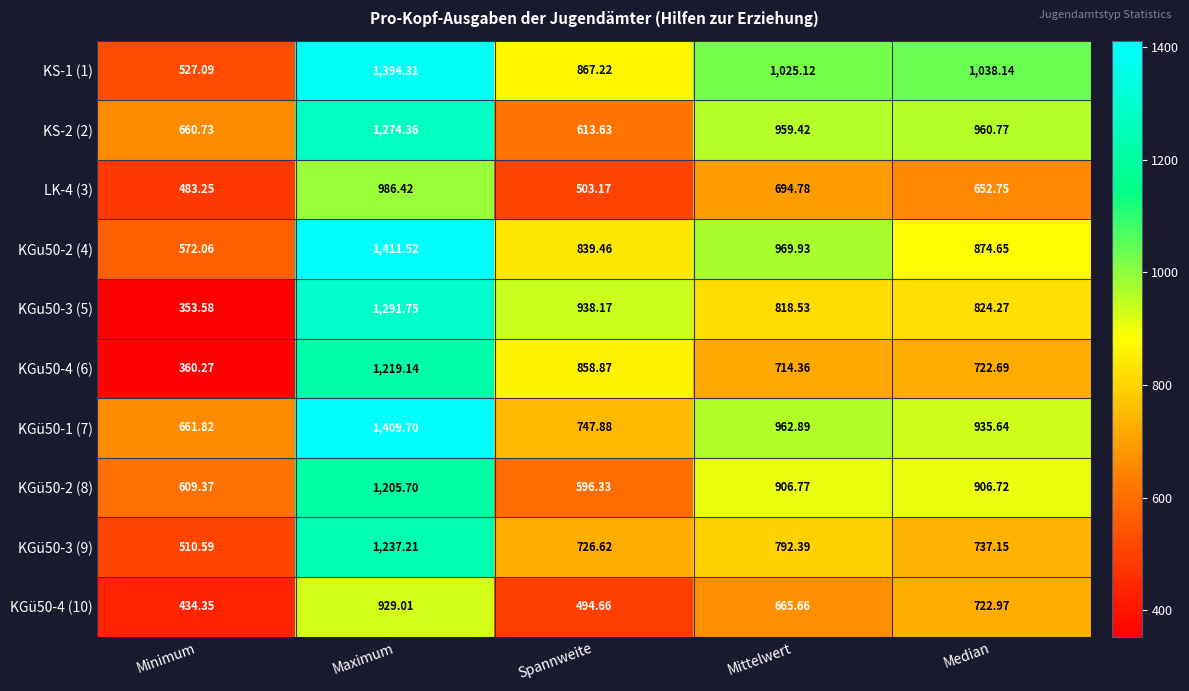

Which category has the lowest value in the KGü50-3 (9) series?

Minimum